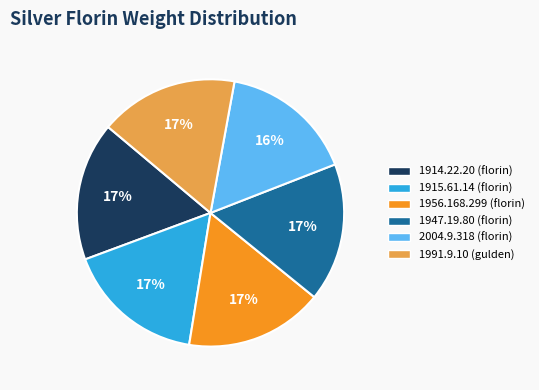

True or false: 1947.19.80 accounts for 12% of the total.

False